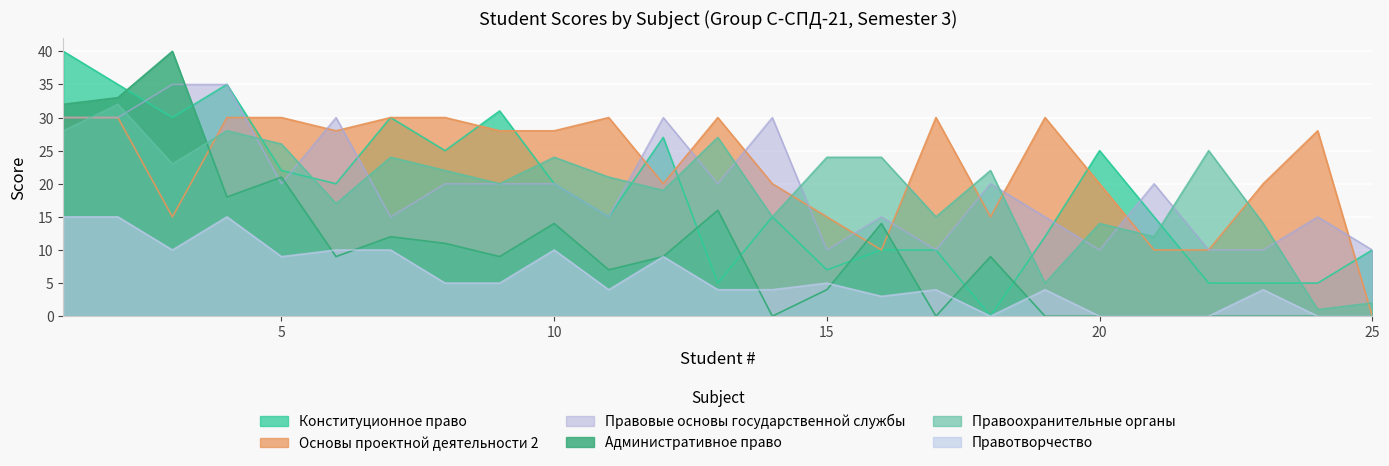

What is the approximate value of Основы проектной деятельности 2 at 17?

30